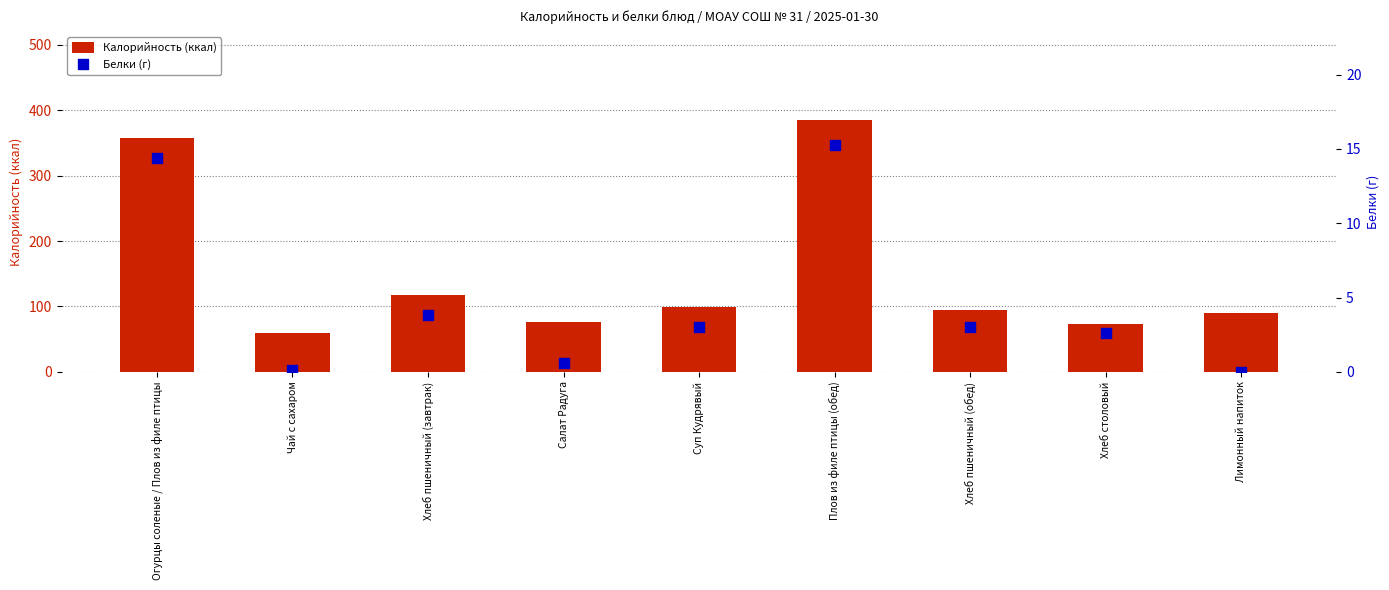

What is the total value across all series at Суп Кудрявый?

102.5